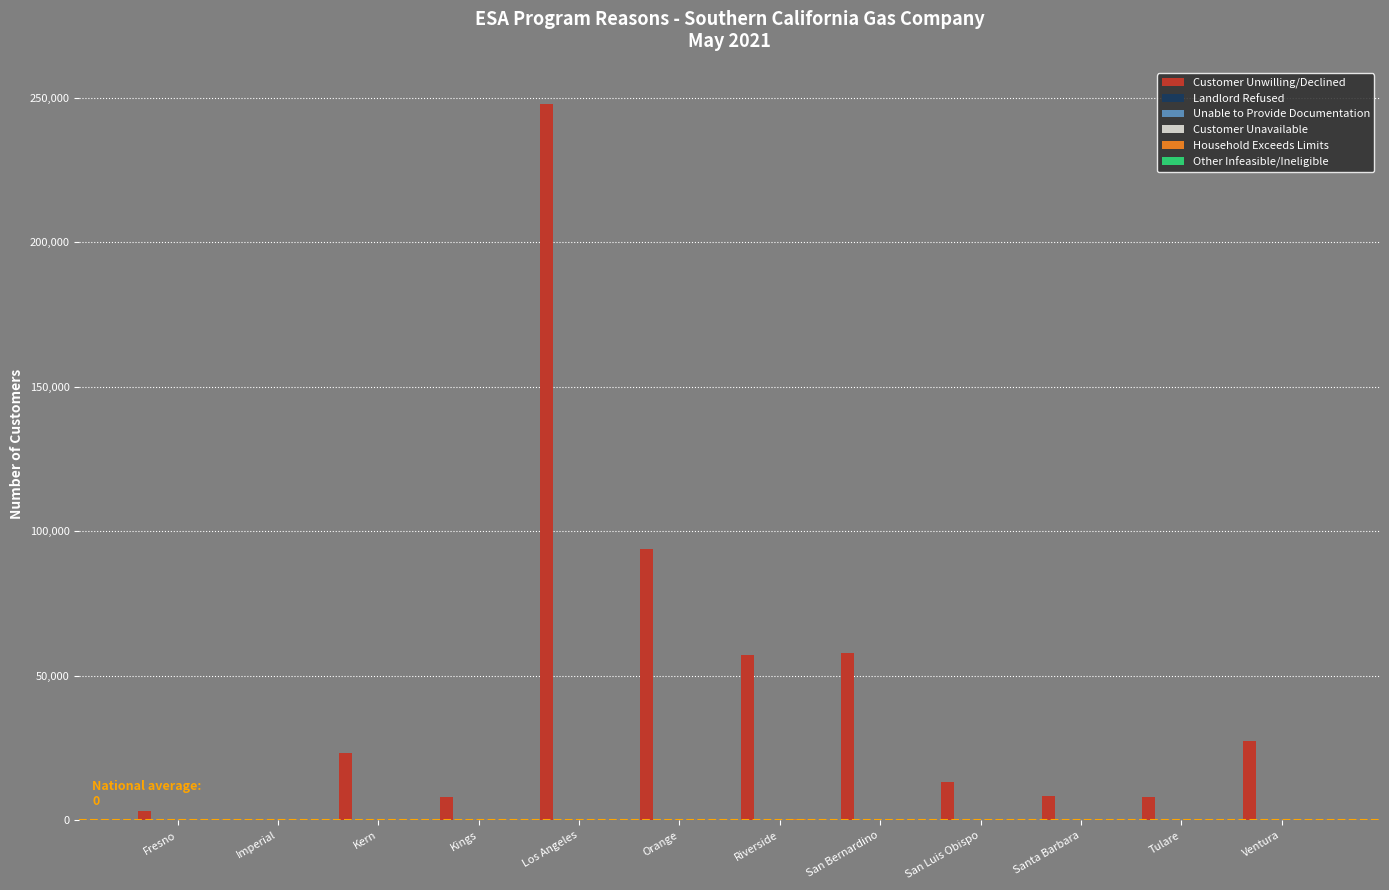

Where is Customer Unwilling/Declined nearest to the value 123950?

Orange